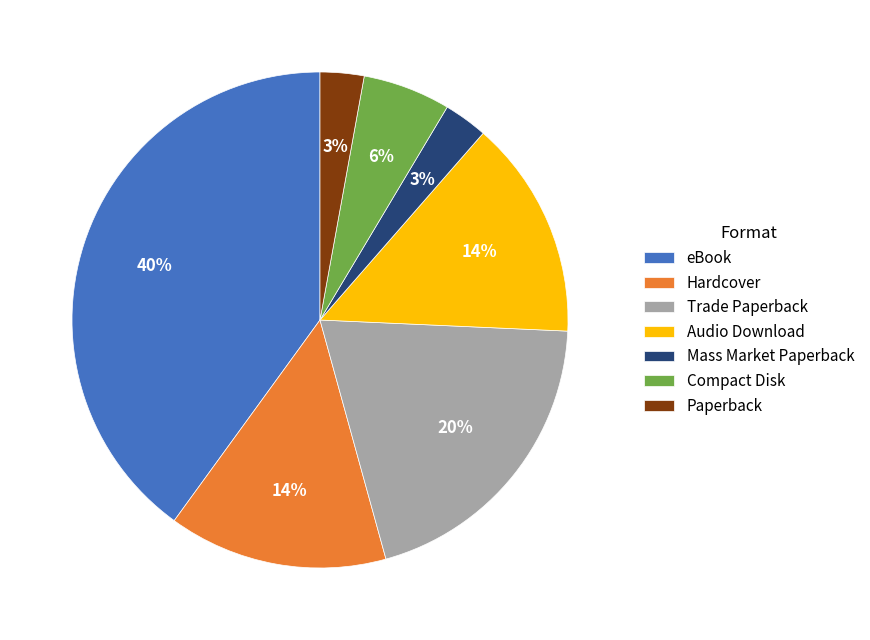

Which has a higher value, Compact Disk or eBook?

eBook